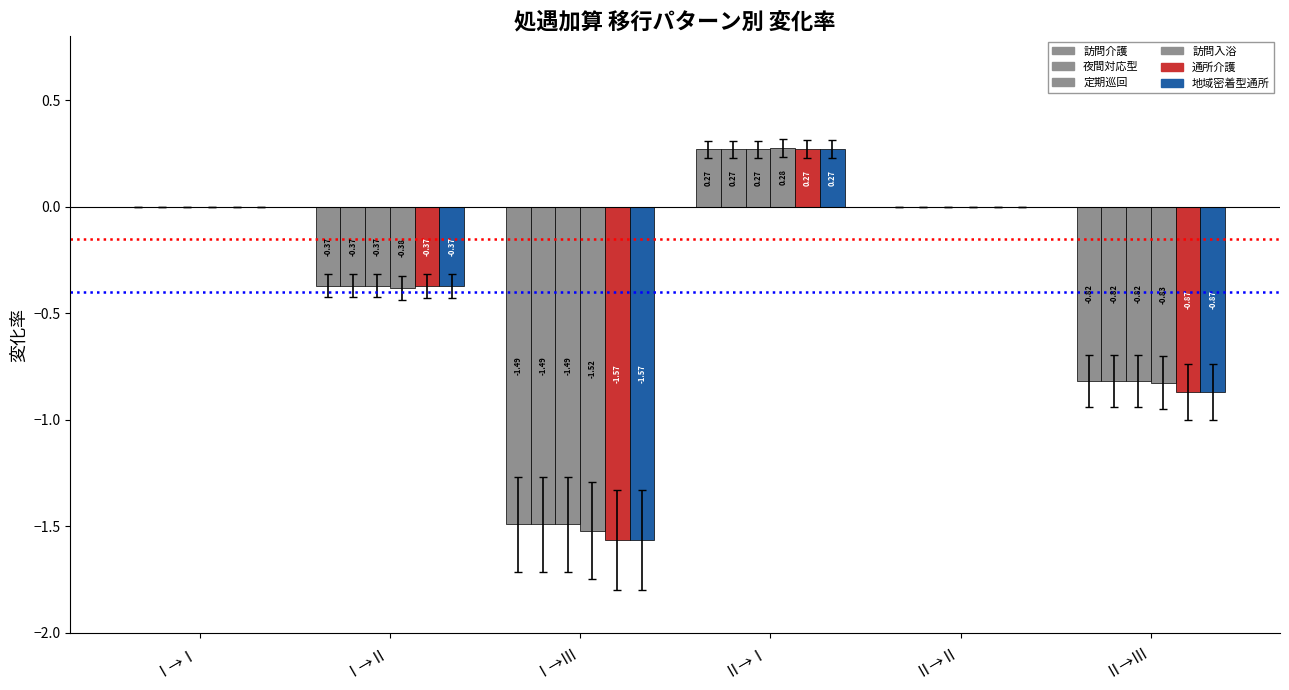

How many series are shown in this chart?

6